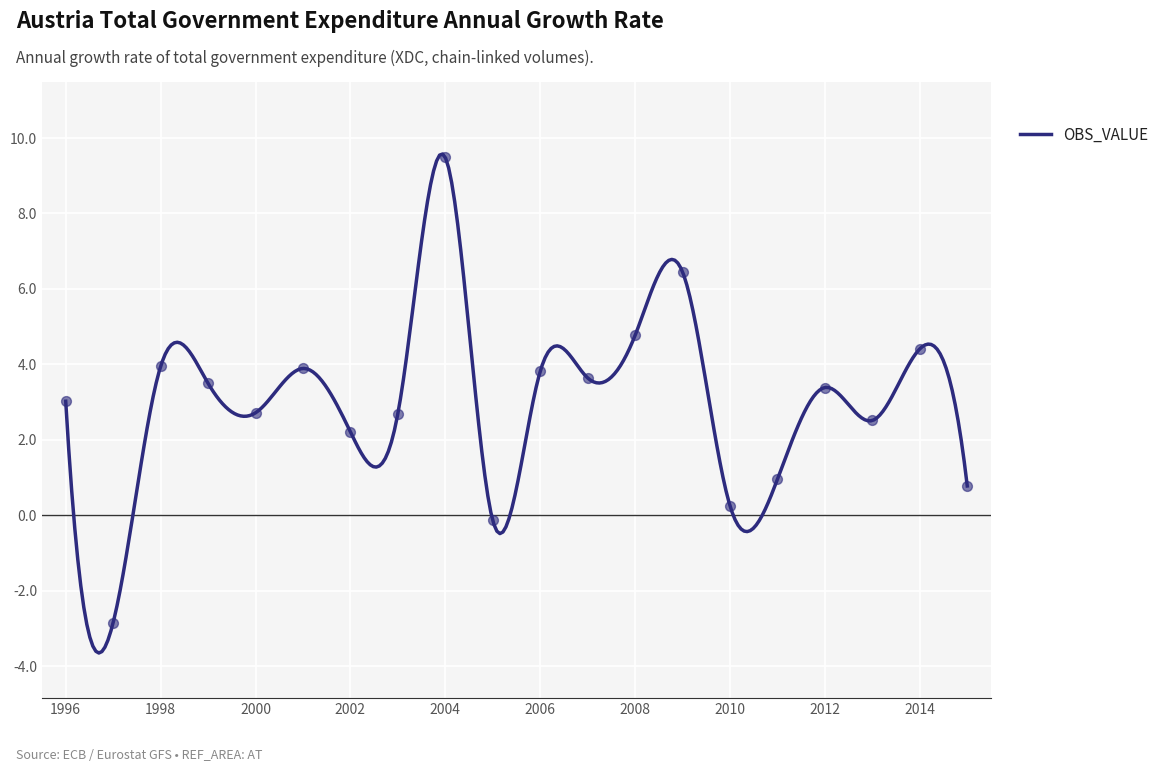

Between 2010 and 2005, which is larger?

2010